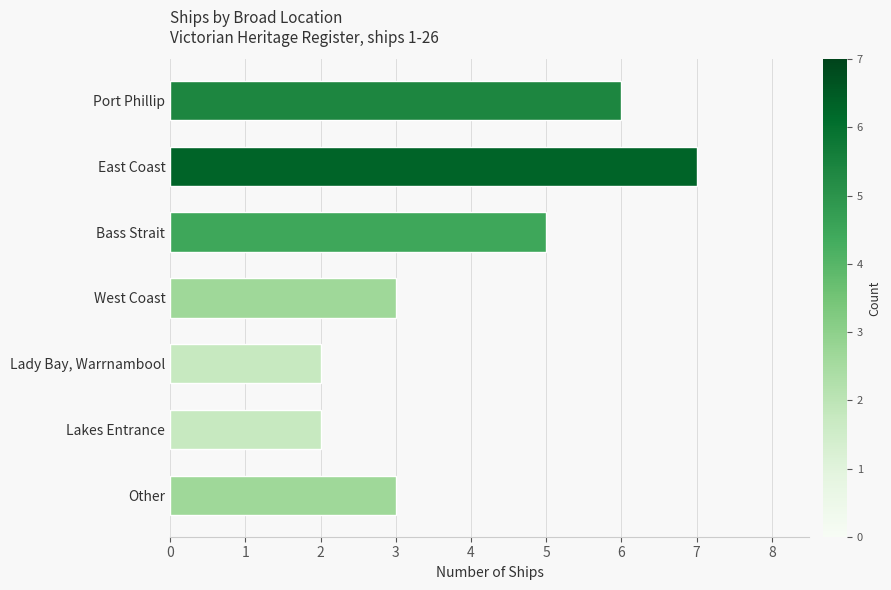

How many bars are there in total?

7